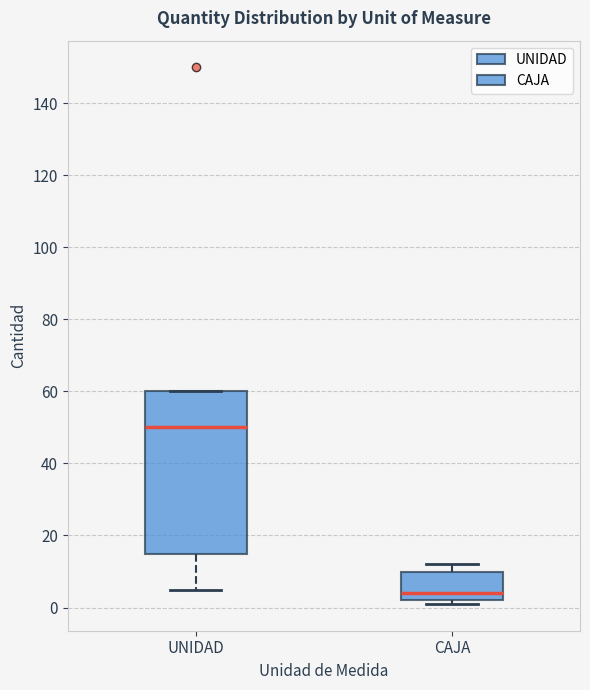

Where is the upper edge of the box for CAJA on the y-axis? The values are not printed on the chart, so give them approximately, as read against the axis.

10